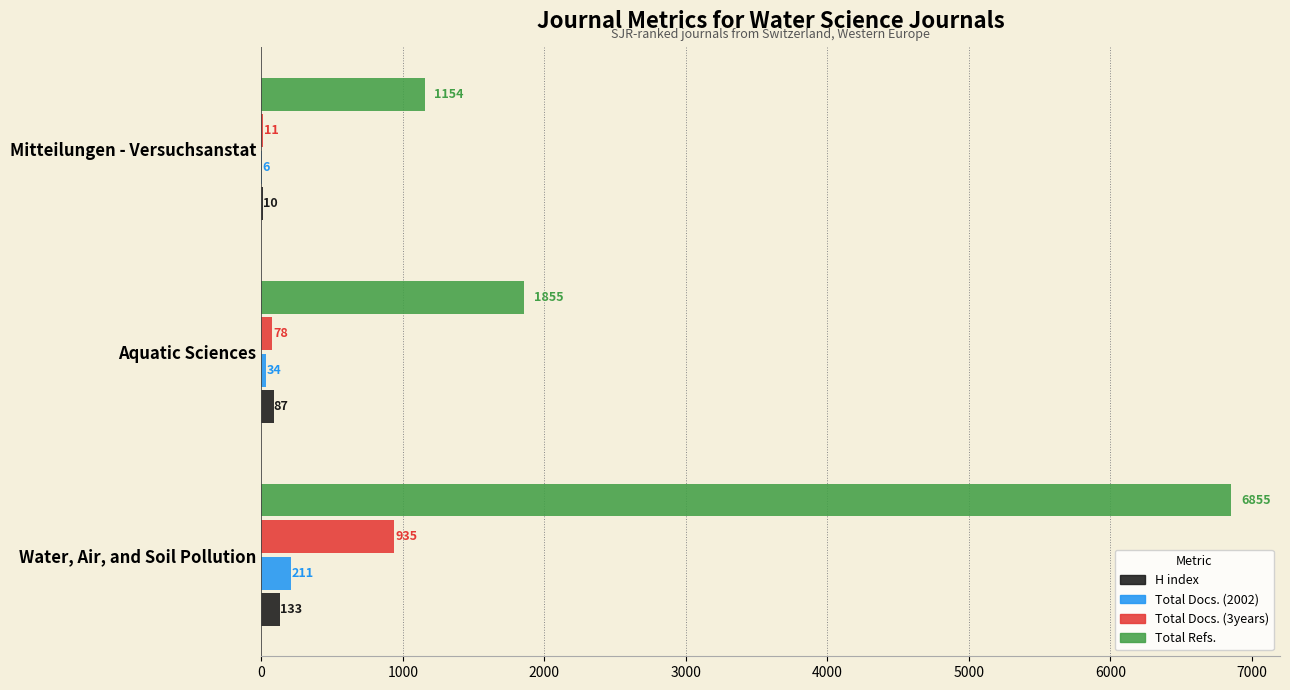

Which label corresponds to the largest value in the chart?

Water, Air, and Soil Pollution